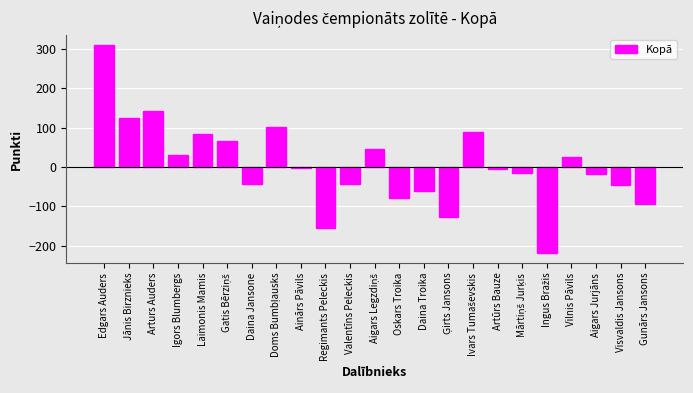

How many bars are there in total?

23